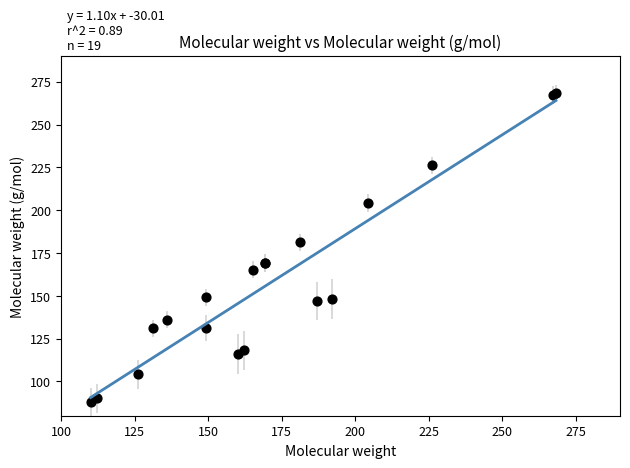

What Y value in the scatter plot is closest to 178?

181.2